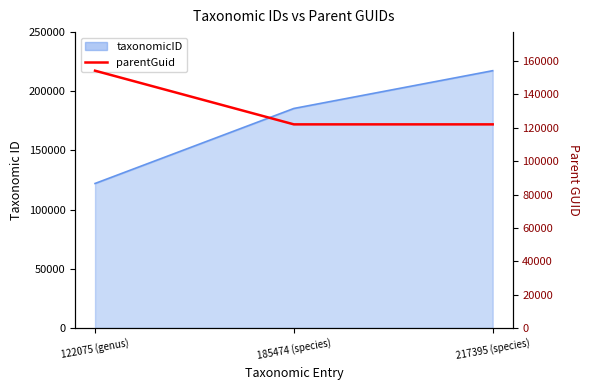

Does the chart display data point markers on the line(s)?

No